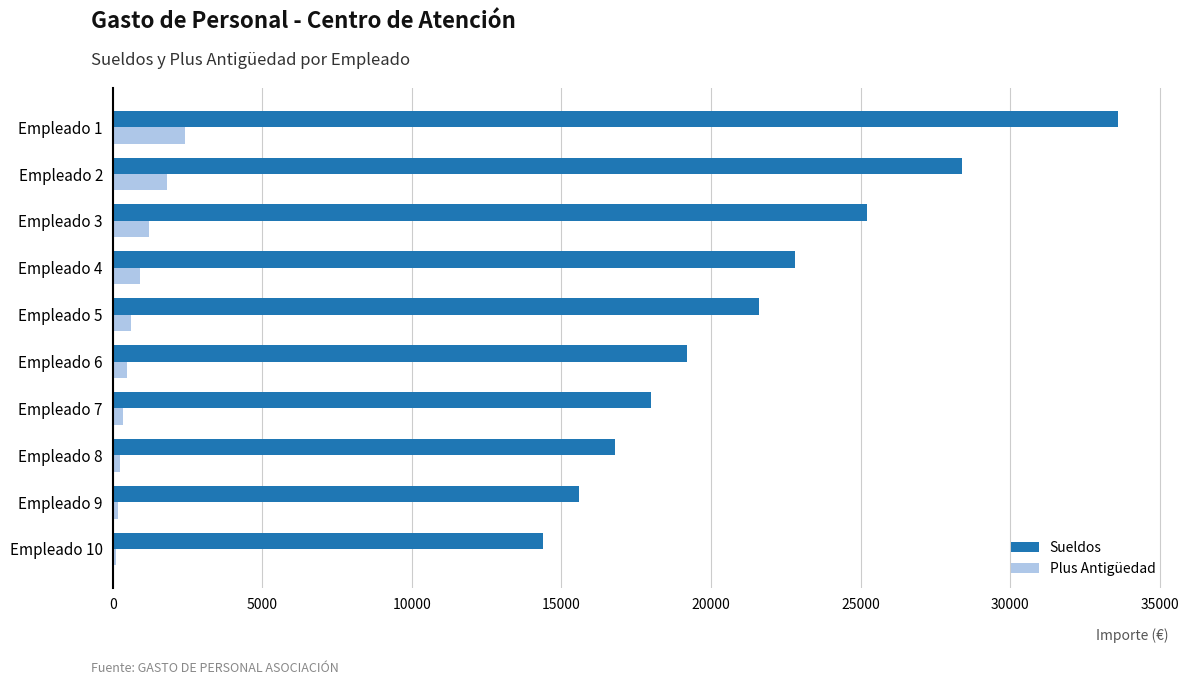

What is the average value of the Plus Antigüedad series?

828